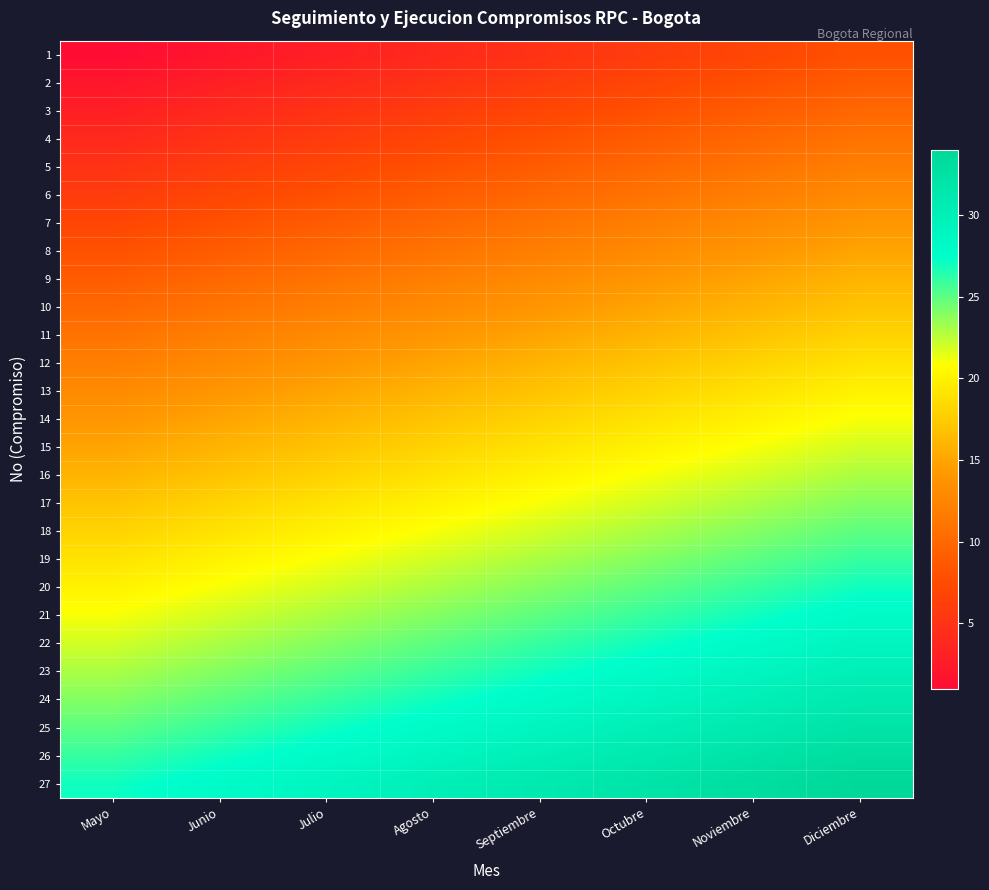

What is the total value across all series at Septiembre?

486